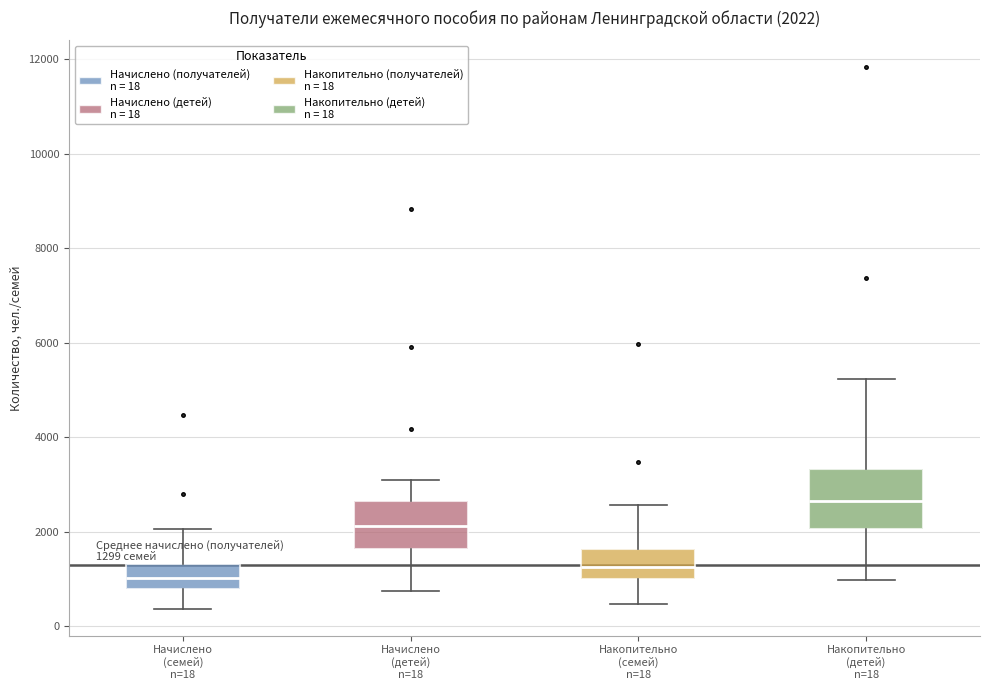

Which box has the lowest median line?

Начислено (семей) n=18